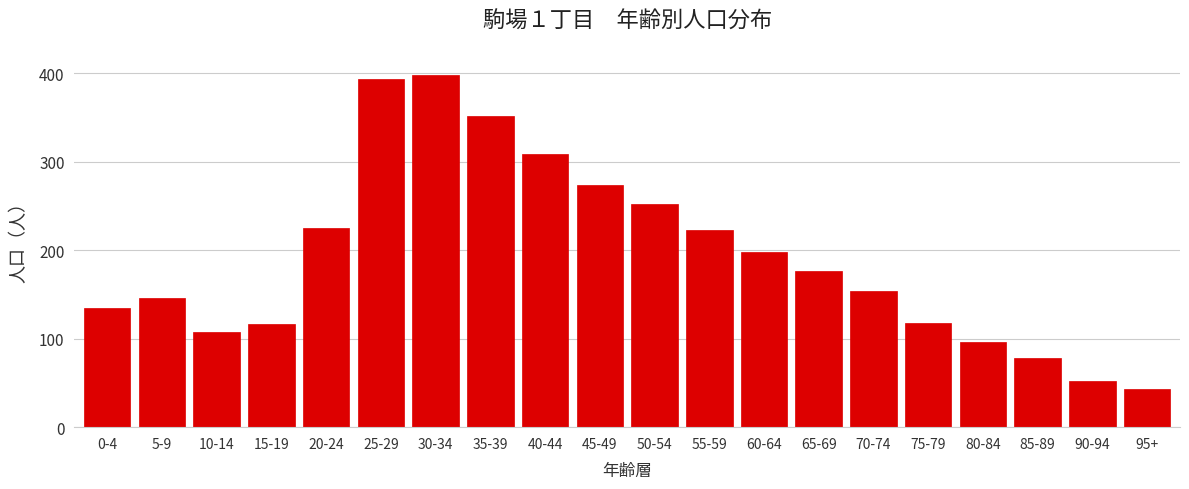

What is the change in value from 10-14 to 65-69?

+69